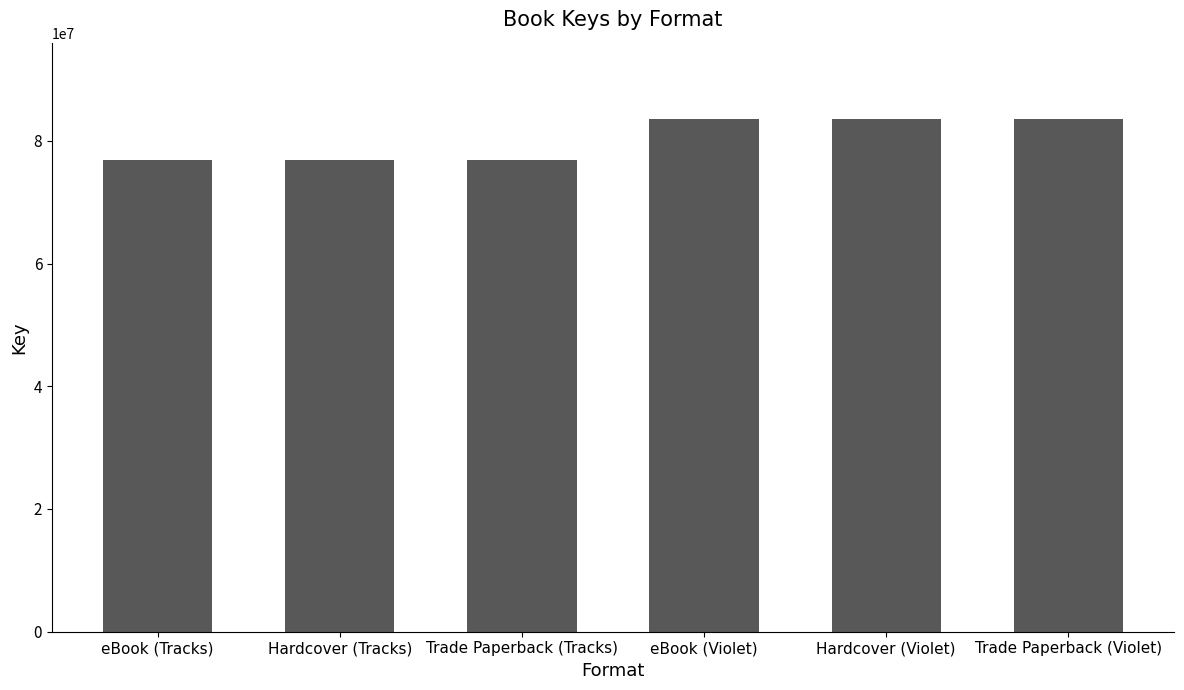

What is the value of the 5th bar from the left?

83475542